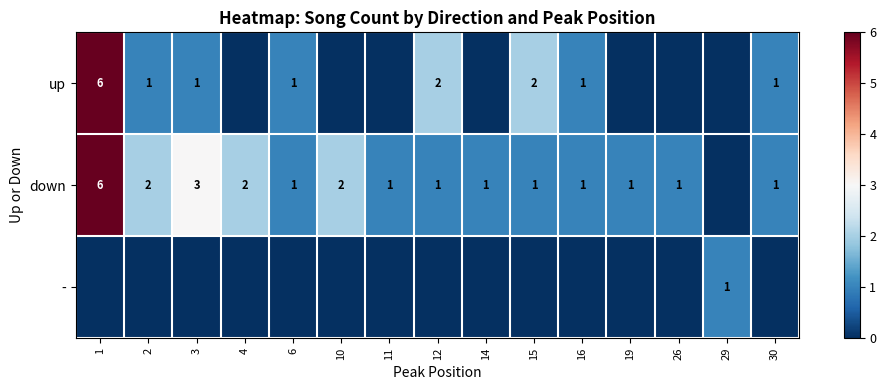

Is it true that down equals 1 at 12?

True